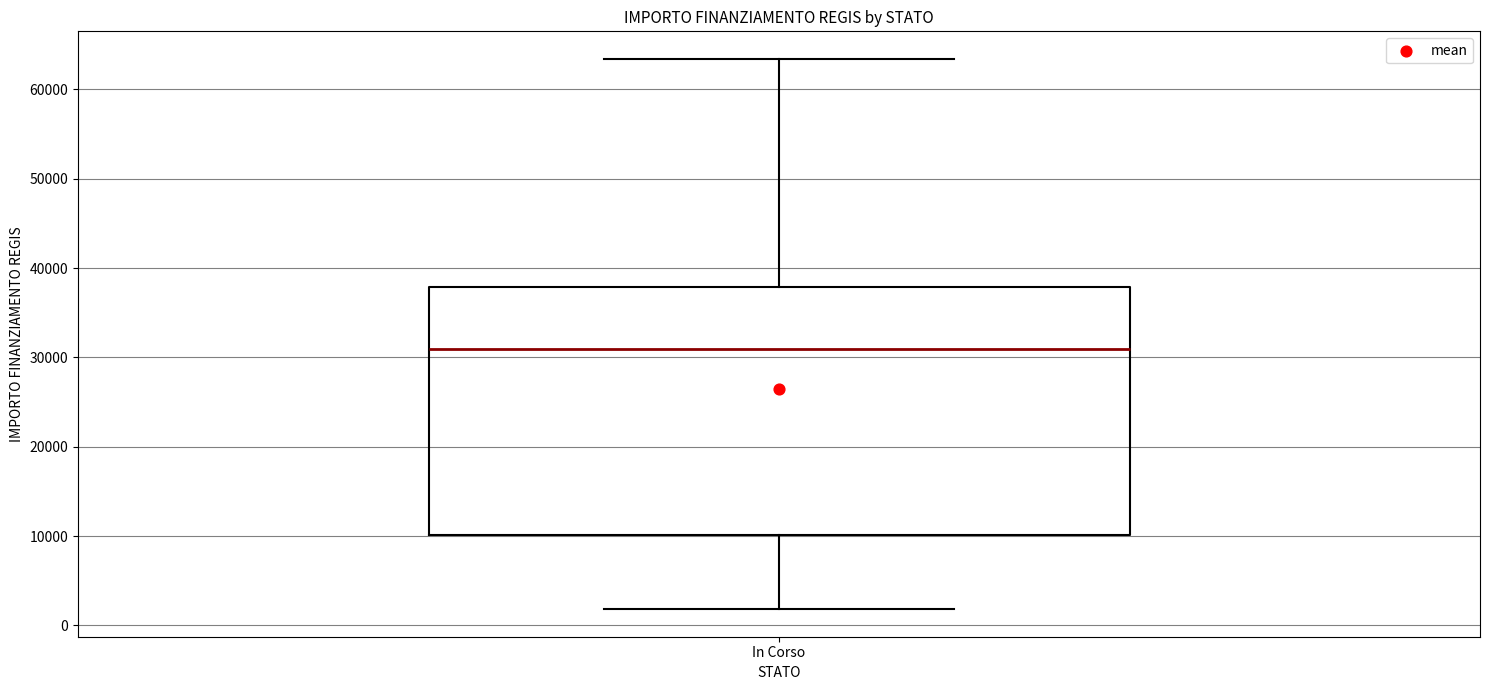

Read this box plot against the y-axis: the position of the median line, the range covered by the box, and the ends of both whiskers. The values are not printed on the chart, so give them approximately, as read against the axis.

median 31000, box 10000 to 38000, whiskers 2000 to 63000